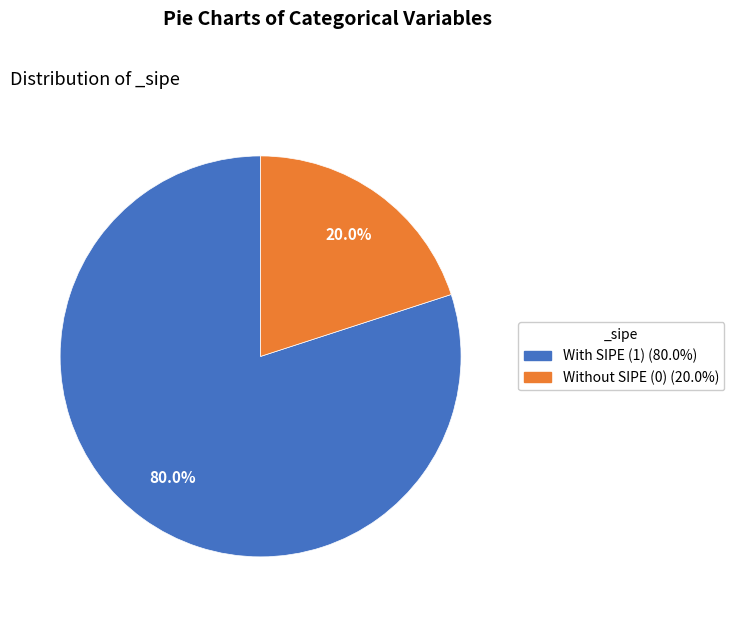

Does any single category account for the majority?

Yes